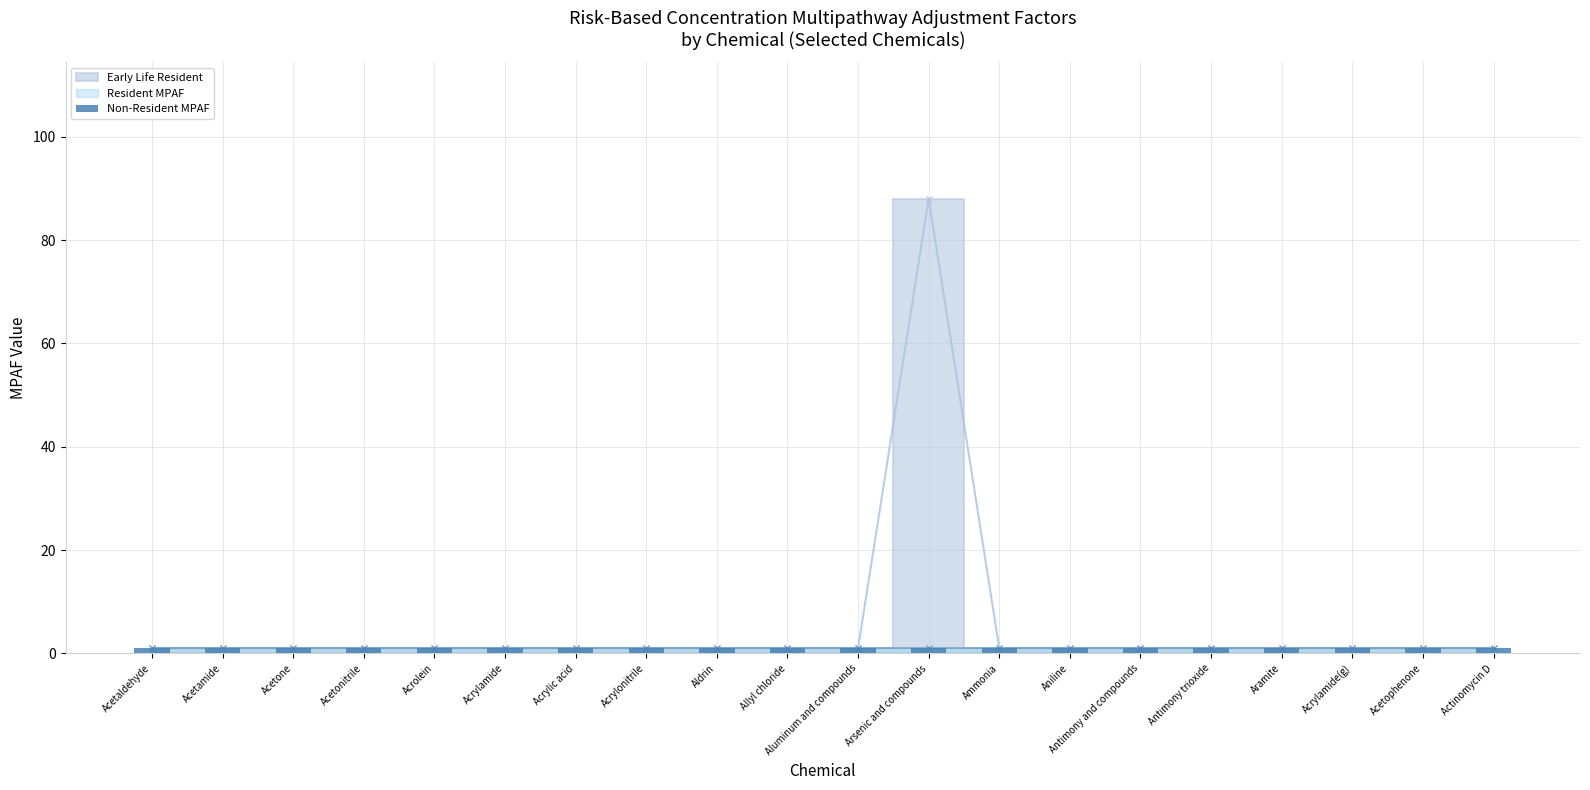

What is the maximum value for Non-Resident MPAF?

1